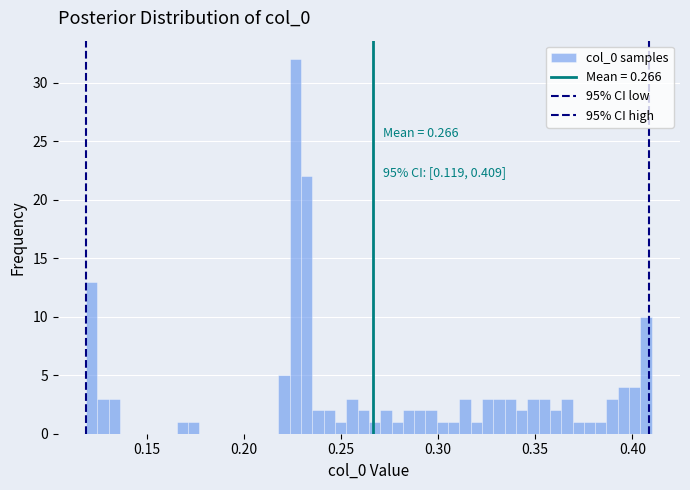

Read against the x-axis, roughly where is the centre of the tallest bar?

0.225